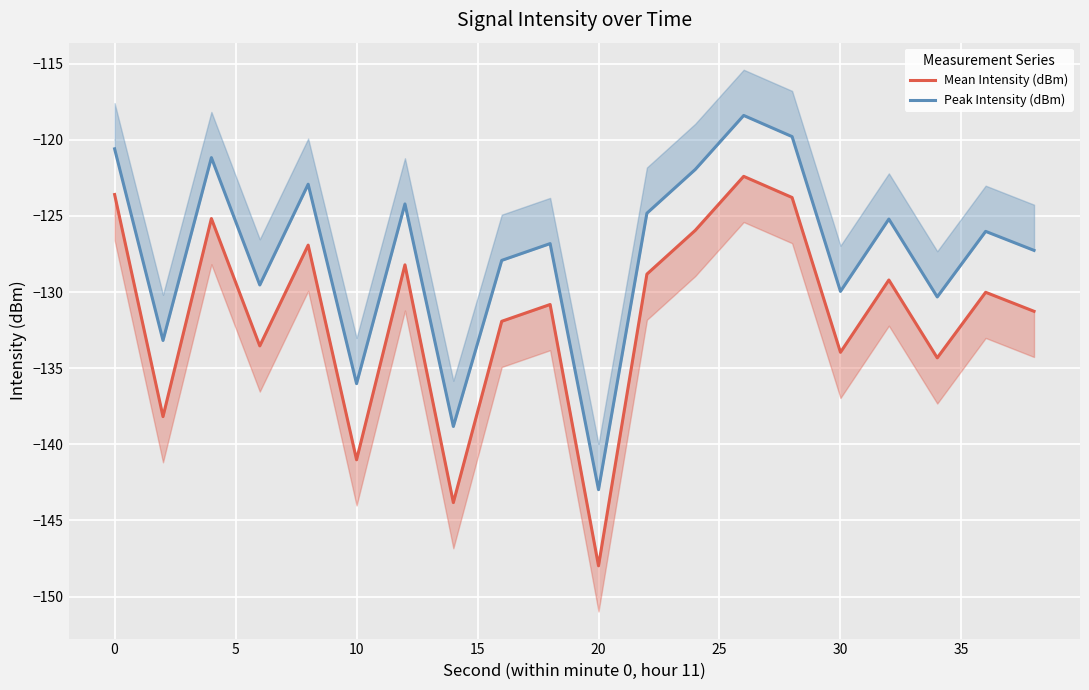

Which series has the largest total across all categories?

Peak Intensity (dBm)